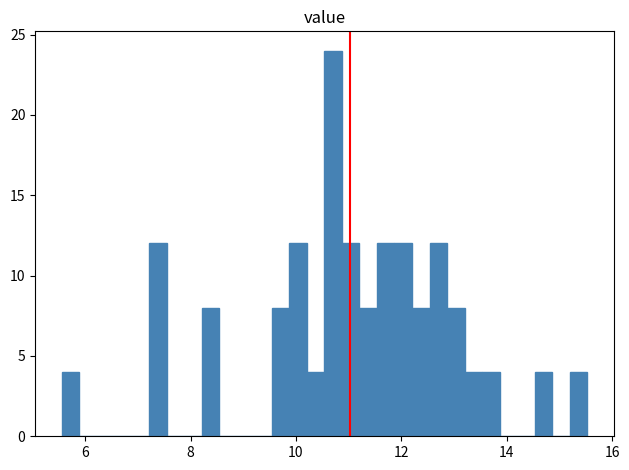

Around what value on the x-axis is the tallest bar? Give the approximate position of its centre, as read against the axis.

10.8